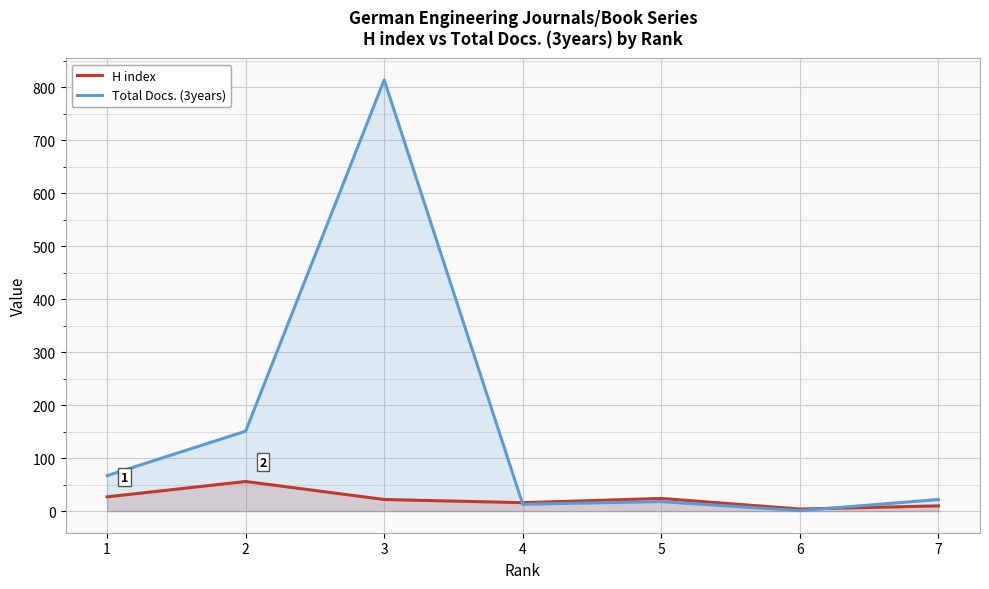

The value of Total Docs. (3years) at 1 is 67. True or false?

True